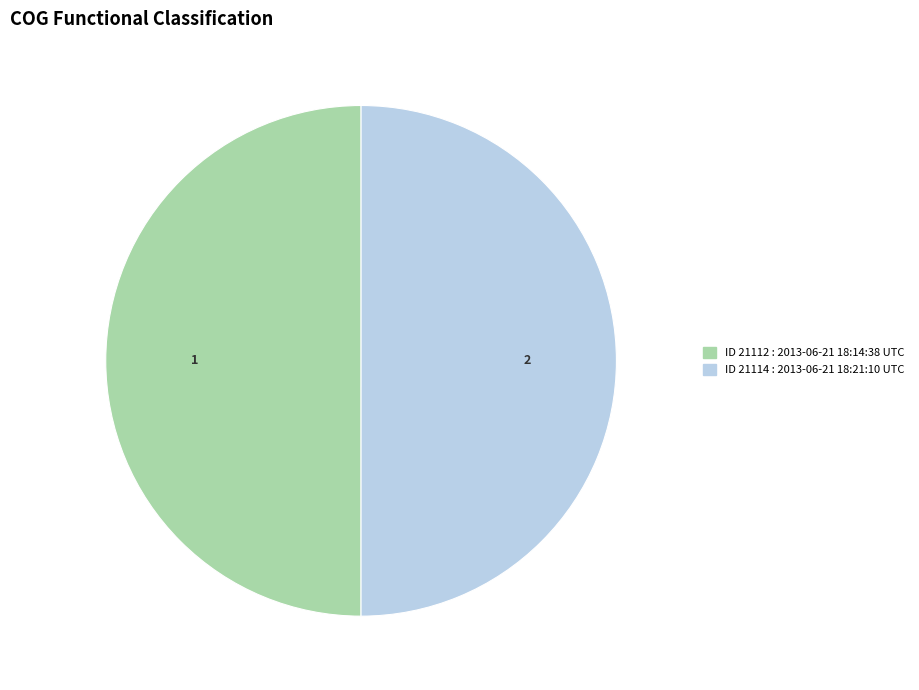

How many slices are in this pie chart?

2